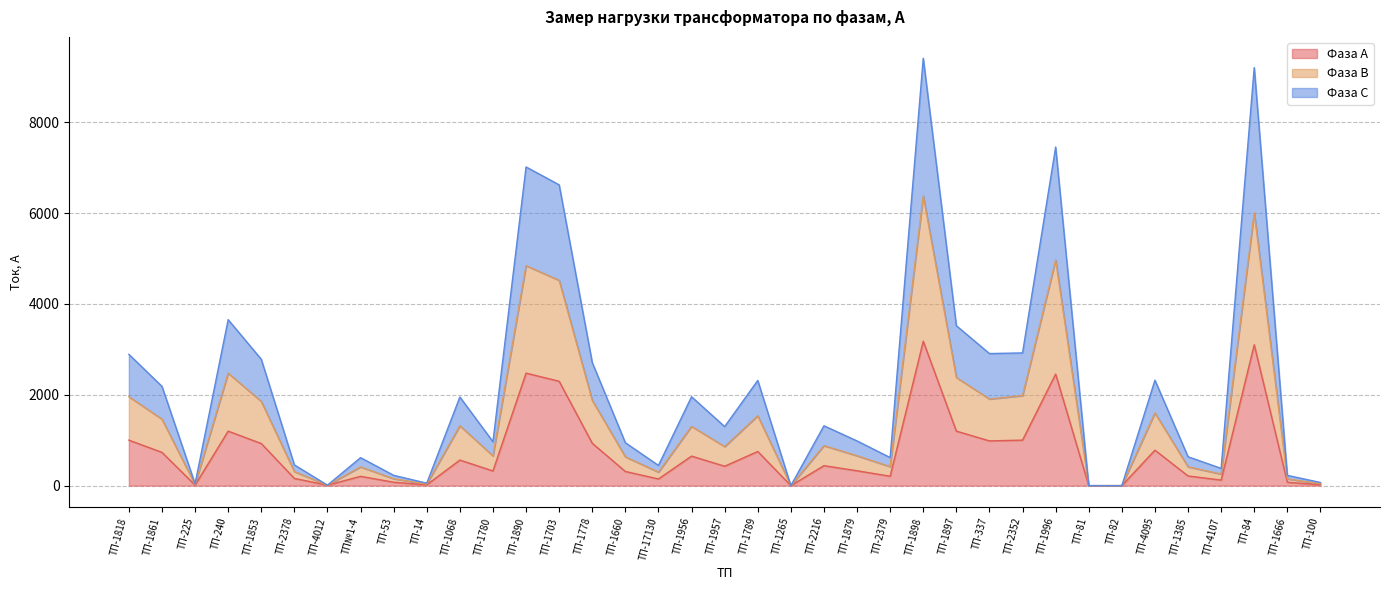

What is the value of the Фаза С point at the 37th from the left?

69